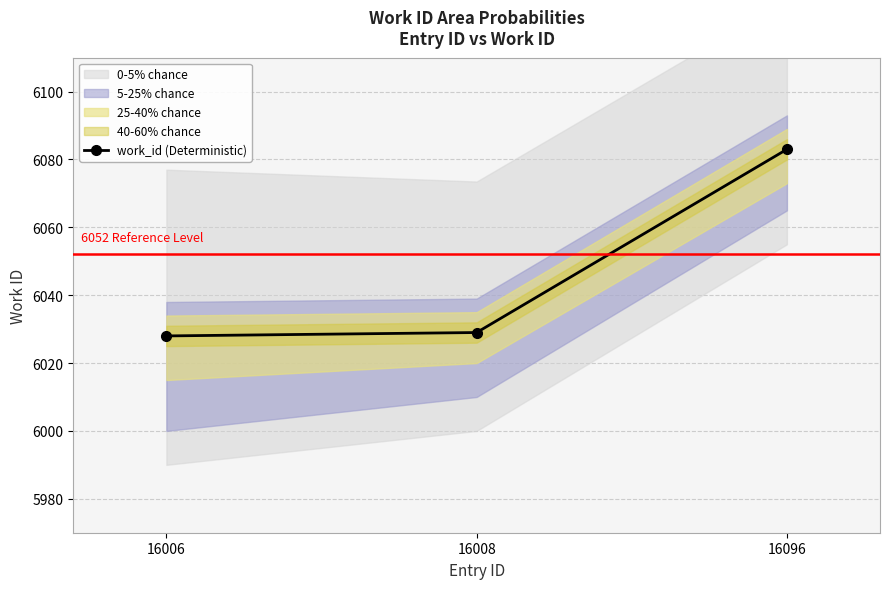

Where does the data first go above 6029?

16096